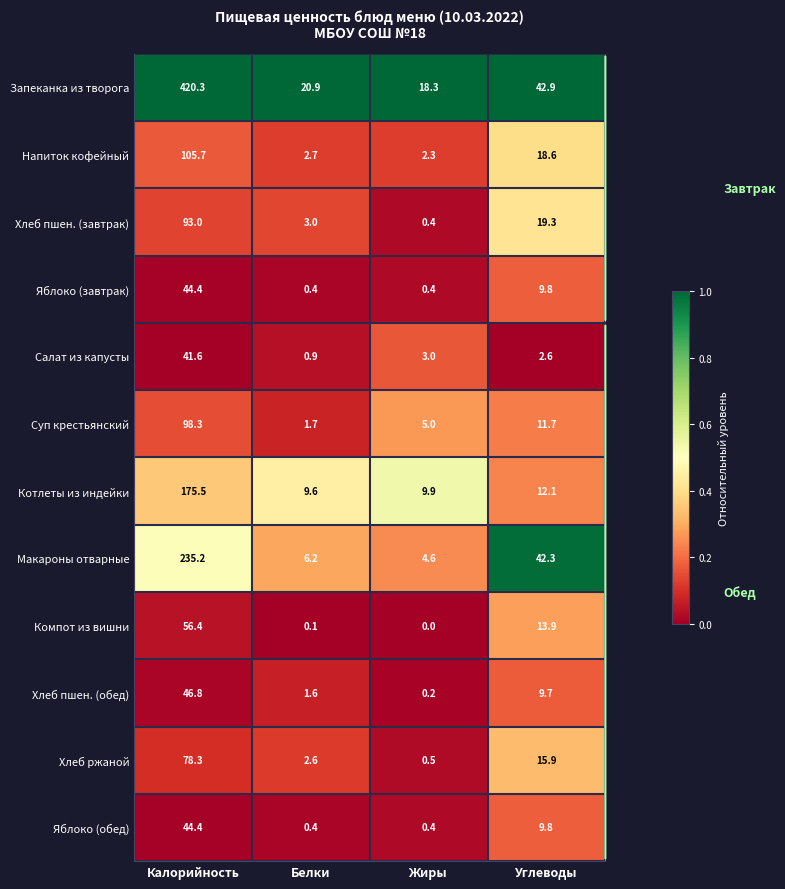

What is the sum of all Хлеб ржаной values?

97.3